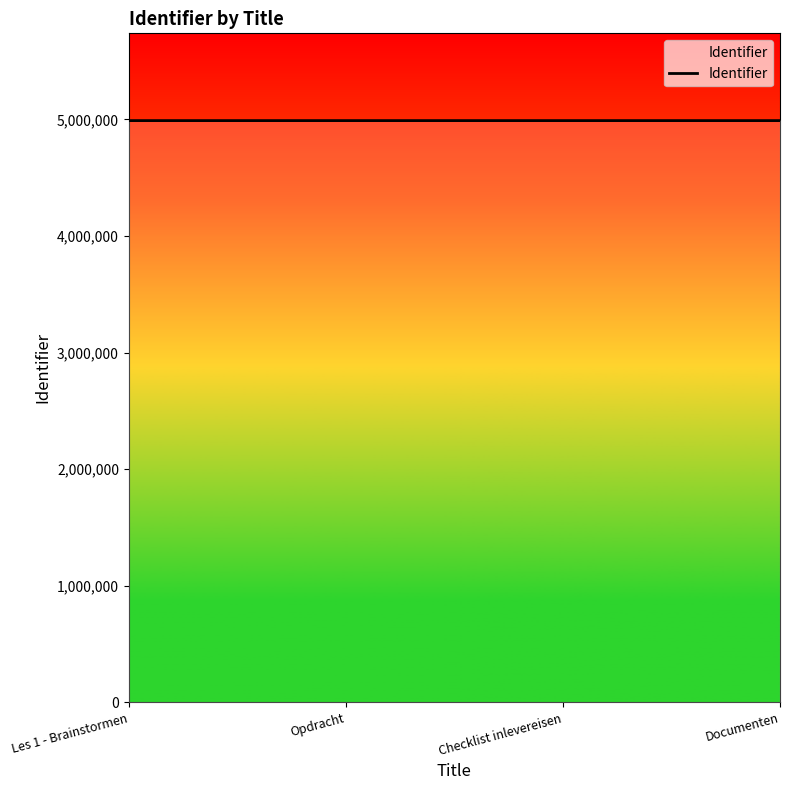

What is the ratio of the value at Opdracht to the value at Checklist inlevereisen?

1.0